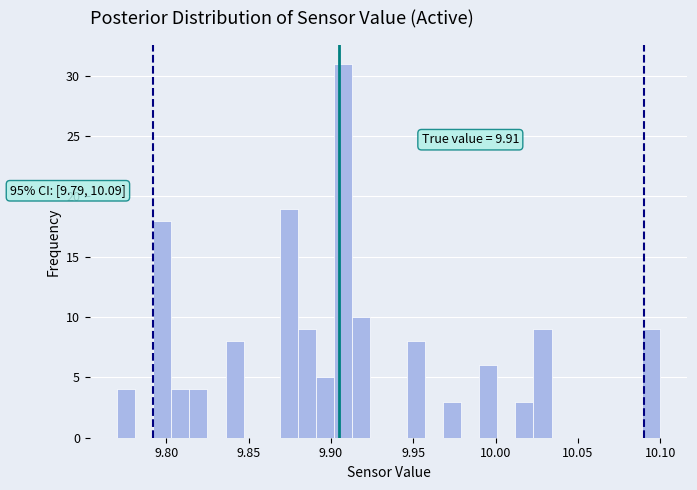

Read against the x-axis, roughly where is the centre of the tallest bar?

9.910